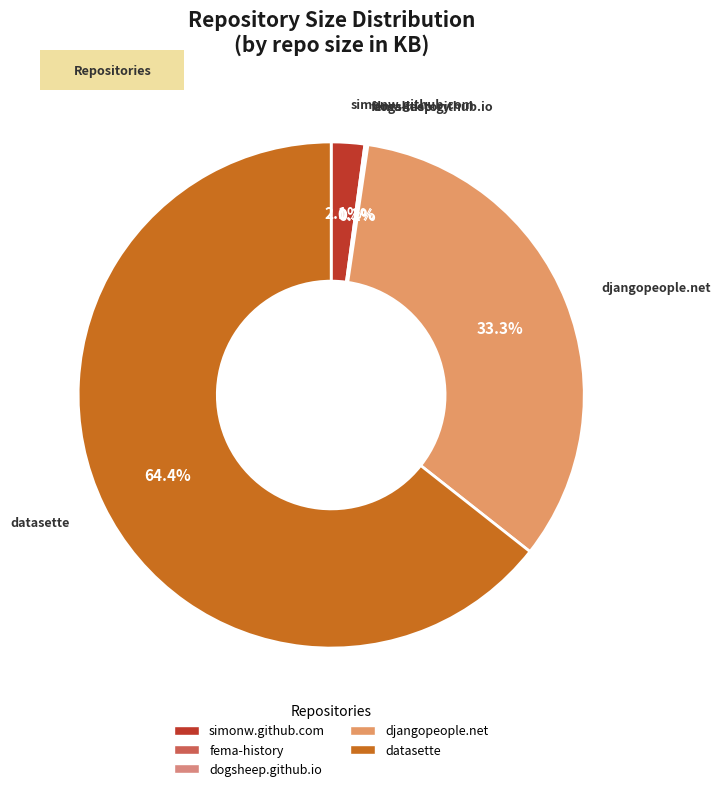

Combined, do datasette and djangopeople.net account for over 50%?

Yes